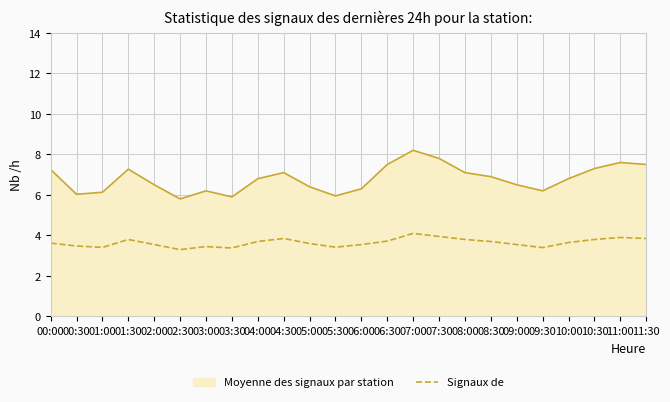

The value of Moyenne des signaux par station at 01:00 is 6.1. True or false?

True